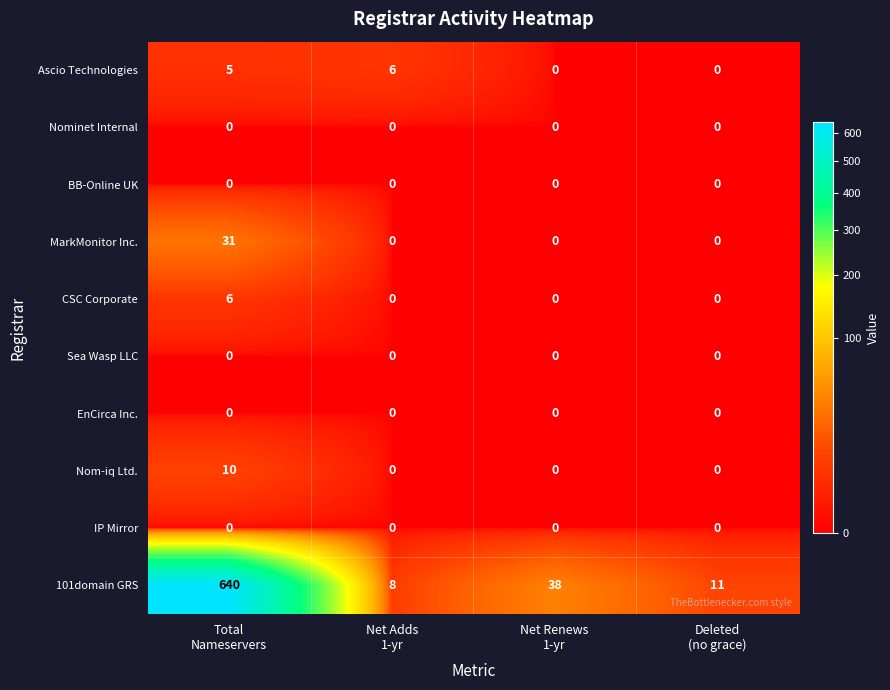

Which series has the widest spread of values?

101domain GRS